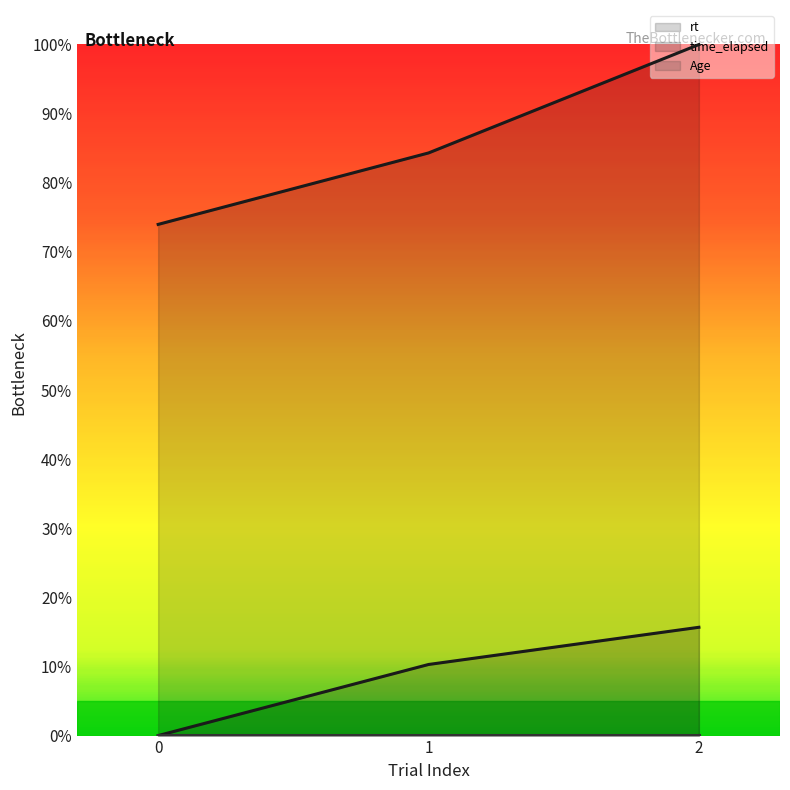

What is the highest value of the time_elapsed series?

1.0